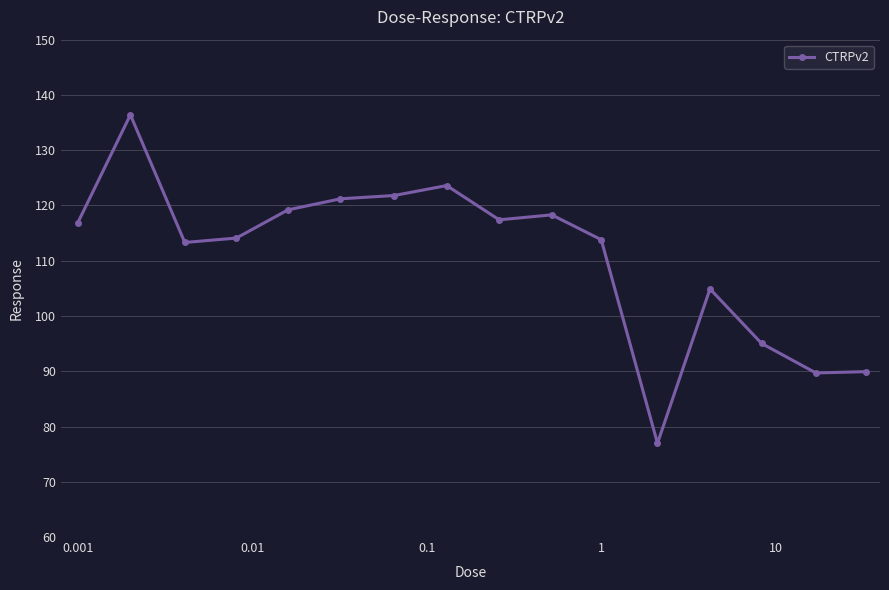

How many values exceed 116?

8